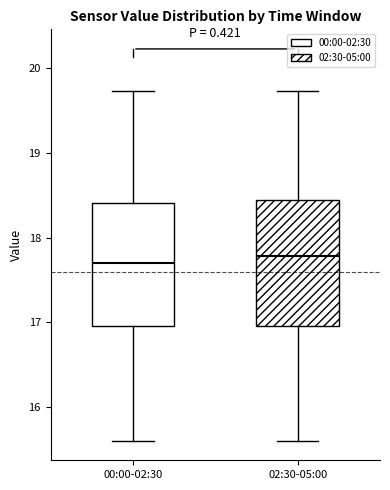

Where does the median line of the box for 00:00-02:30 sit on the y-axis? The values are not printed on the chart, so give them approximately, as read against the axis.

17.7